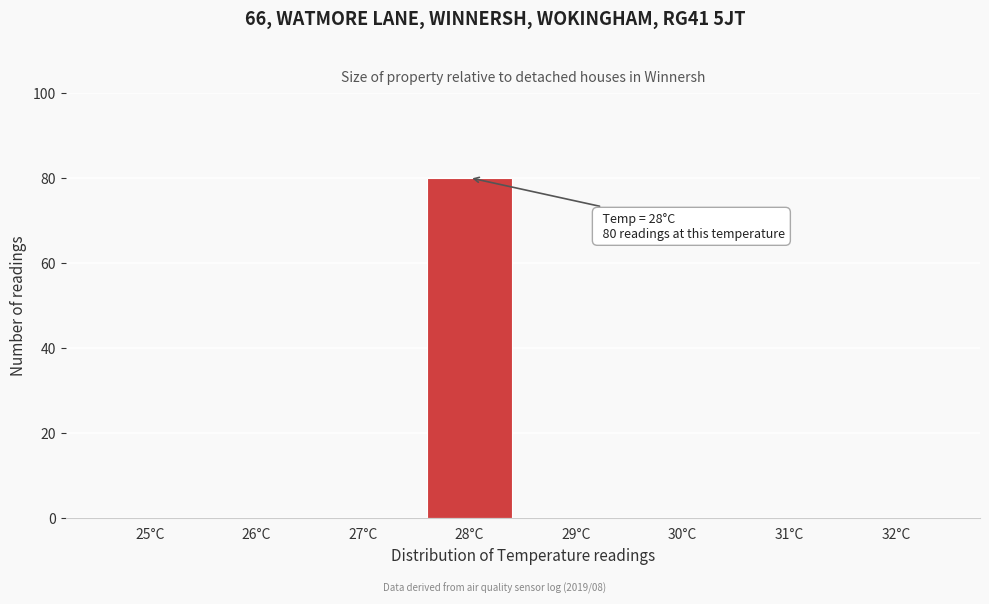

Reading left to right, extract all data points from this chart.

25°C=0	26°C=0	27°C=0	28°C=80	29°C=0	30°C=0	31°C=0	32°C=0